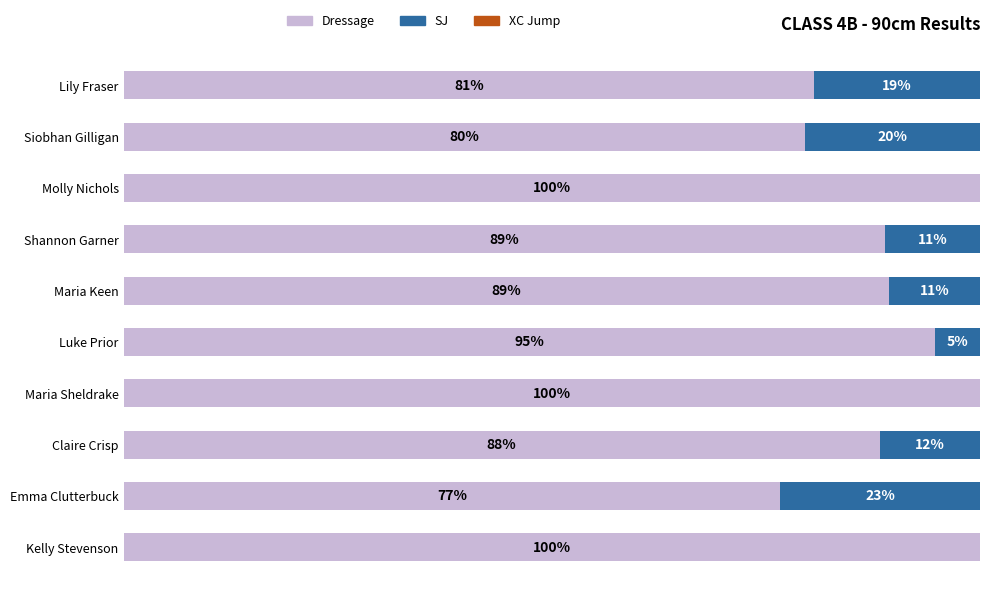

Reading left to right, list all the values displayed in this chart.

Dressage: 100.0	76.6	88.3	100.0	94.7	89.3	88.9	100.0	79.5	80.6
SJ: 0.0	23.4	11.7	0.0	5.3	10.7	11.1	0.0	20.5	19.4
XC Jump: 0.6	0.6	0.6	0.6	0.6	0.6	0.6	0.6	0.6	0.6